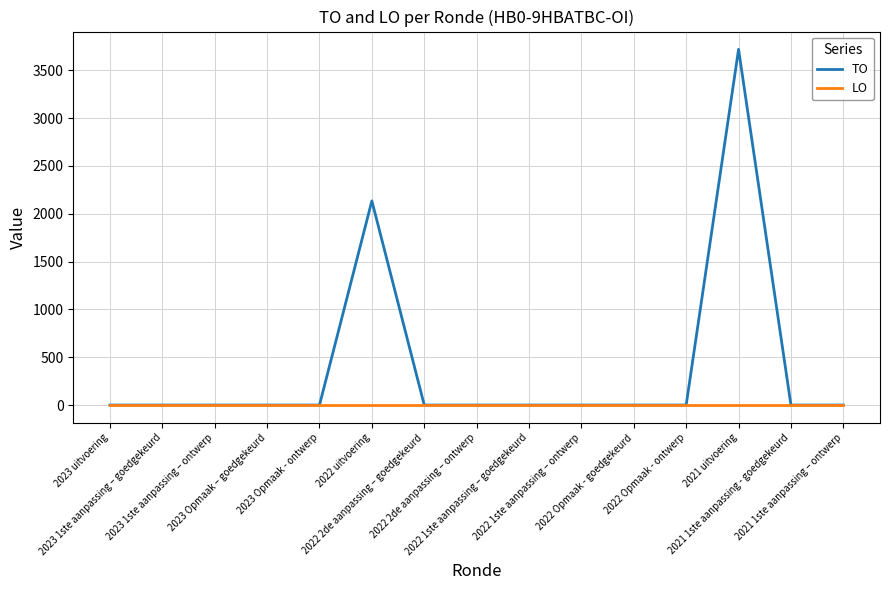

Count the number of data series in this chart.

2